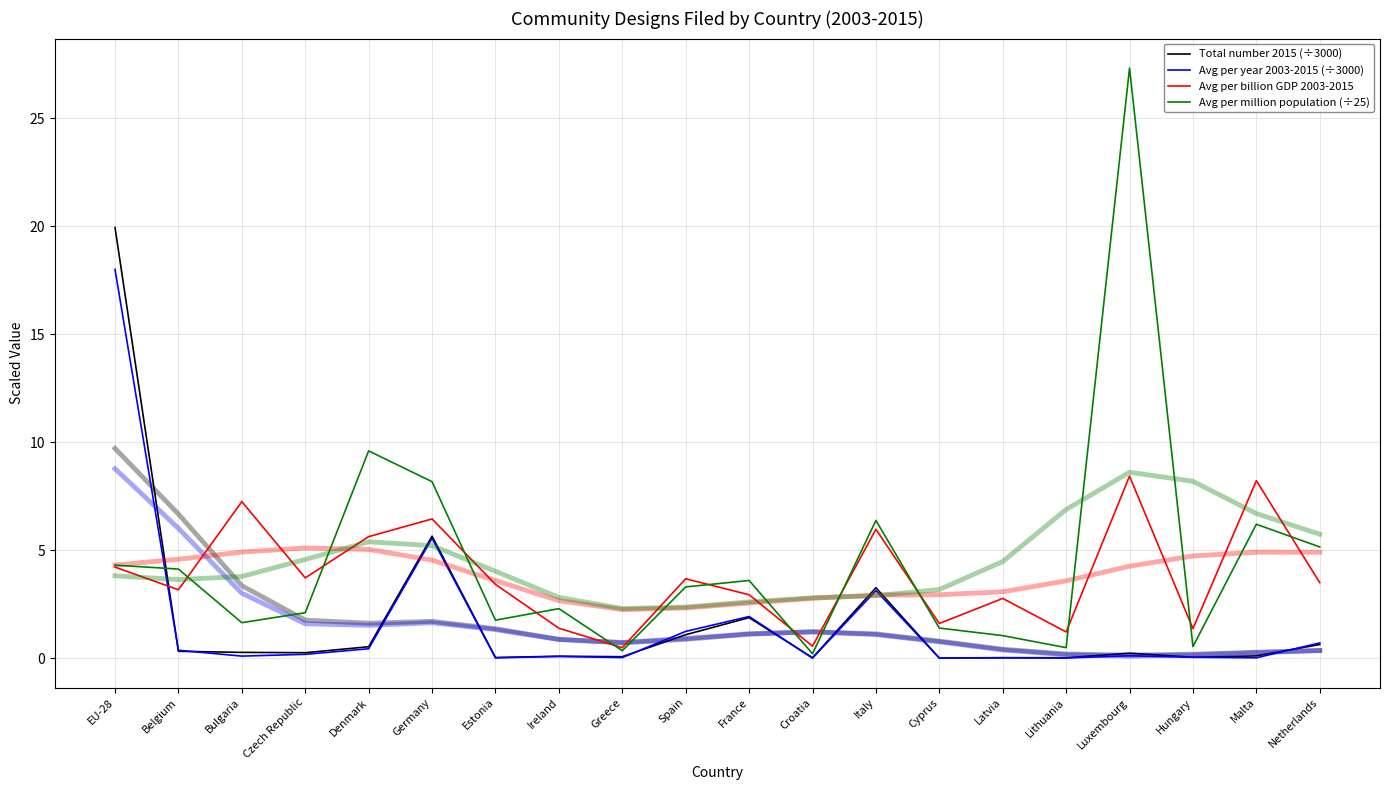

At Denmark, list the series in order from largest to smallest.

Avg per million population (÷25), Avg per billion GDP 2003-2015, Total number 2015 (÷3000), Avg per year 2003-2015 (÷3000)